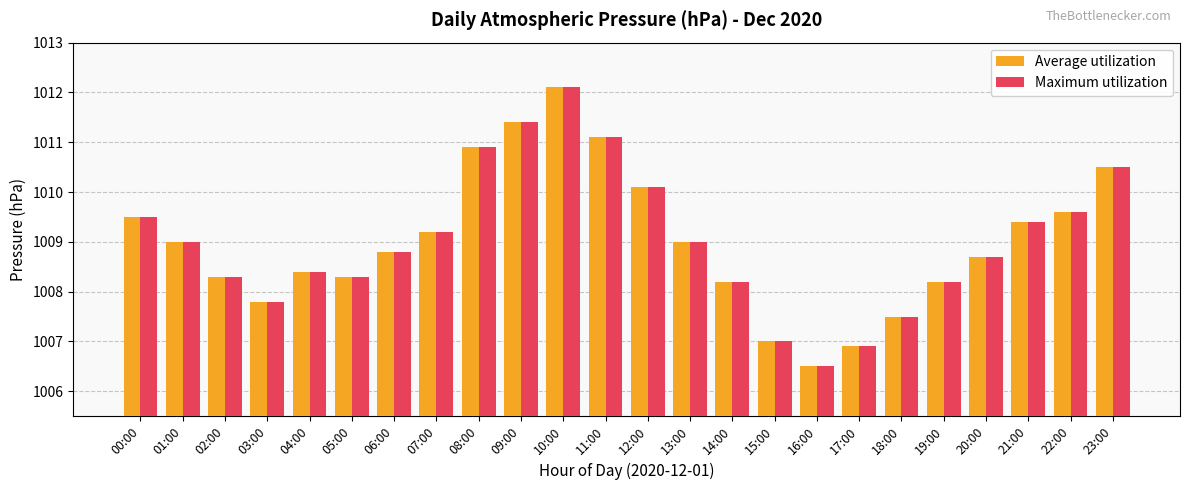

Which label corresponds to the largest value in the chart?

10:00